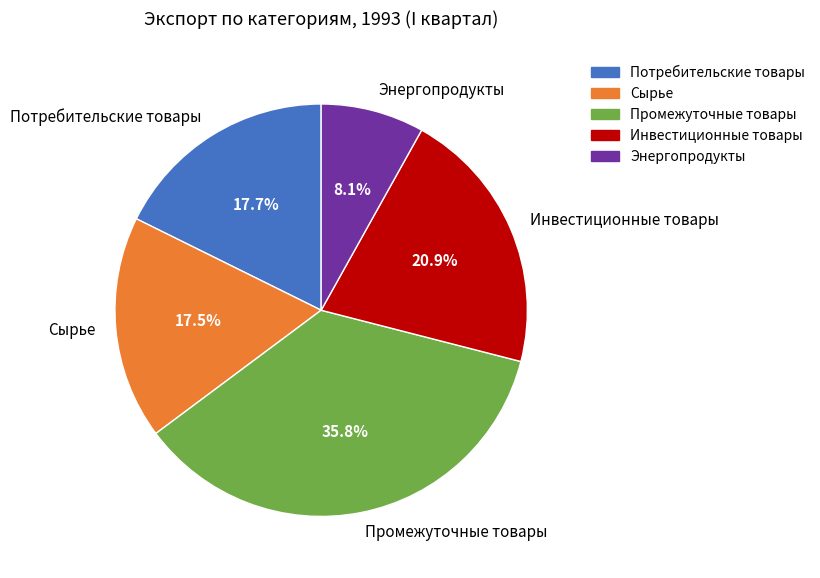

Which has a higher value, Сырье or Промежуточные товары?

Промежуточные товары